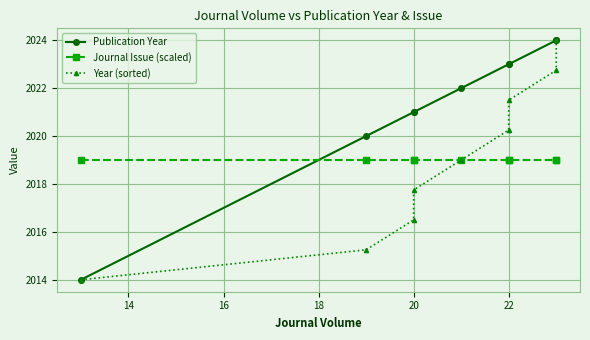

Rank the series at 20 from highest to lowest value.

Publication Year, Journal Issue (scaled), Year (sorted)